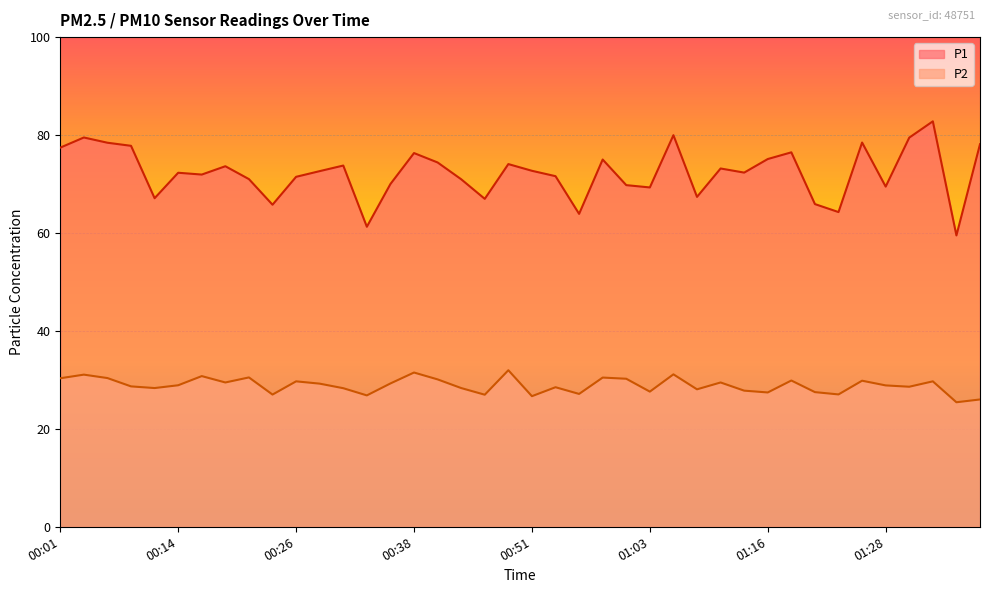

At which category does the chart reach its peak across all series?

01:33